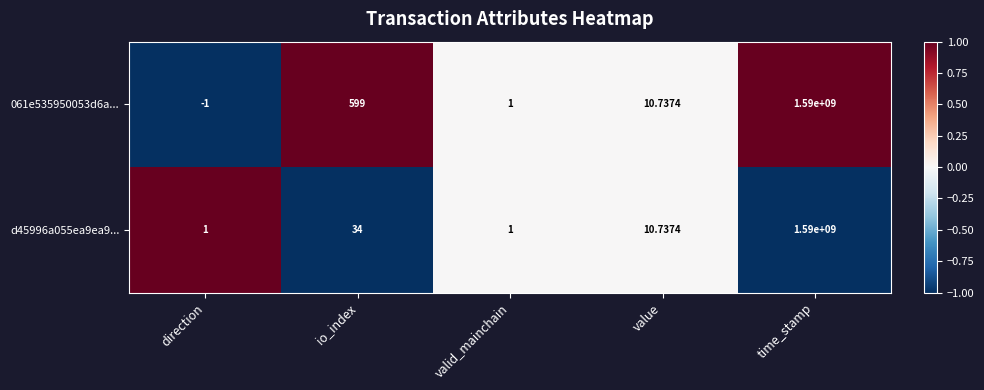

List the labels in order of 061e535950053d6a... value, largest first.

time_stamp, io_index, value, valid_mainchain, direction